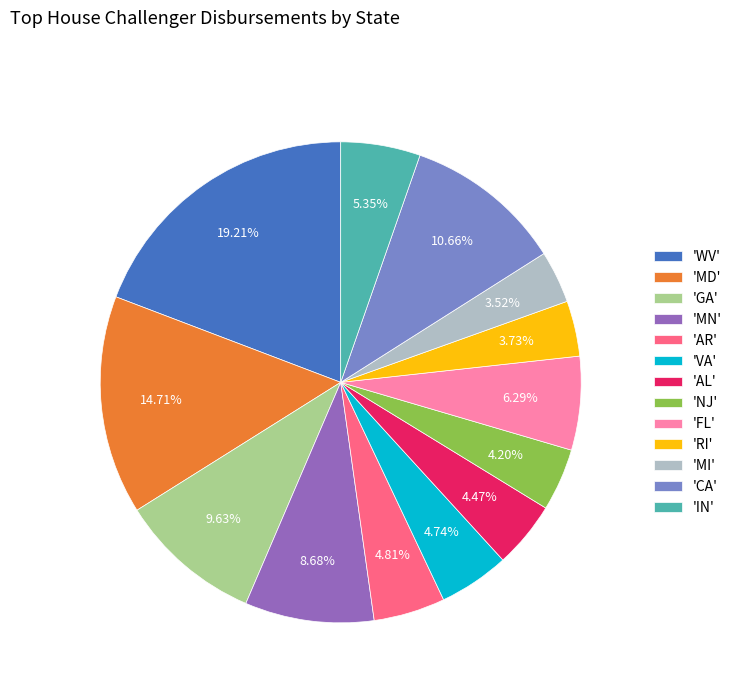

Approximately how many times larger is the value at 'MI' compared to 'GA'?

0.4